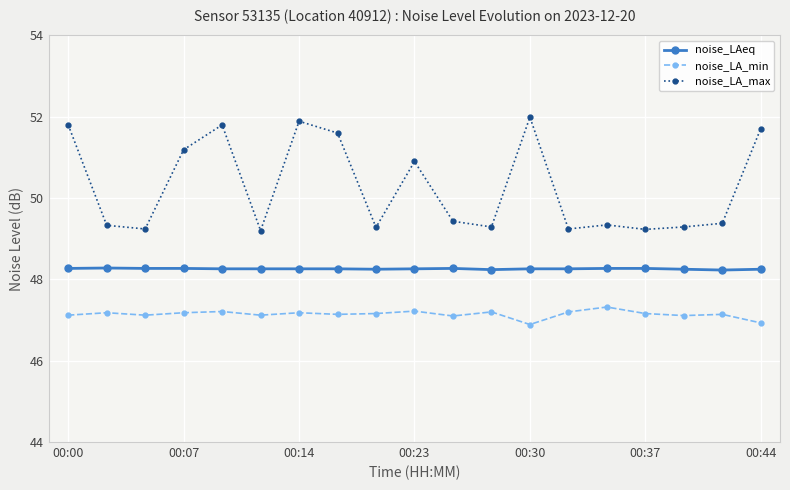

What is the sum of all noise_LA_max values?

955.1